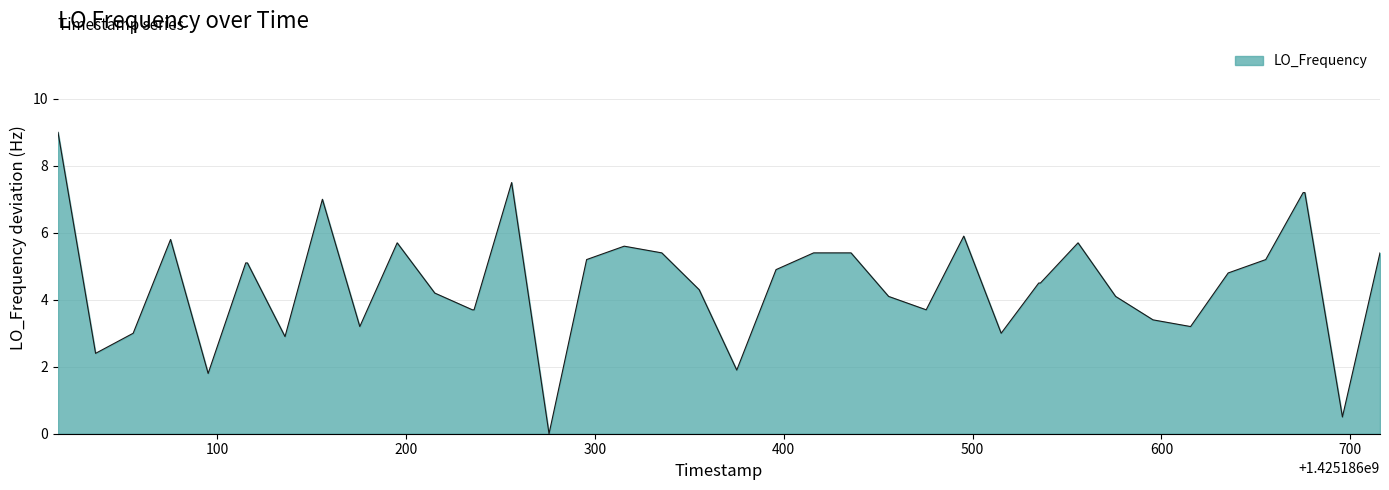

What is the maximum value shown in the chart?

9.0